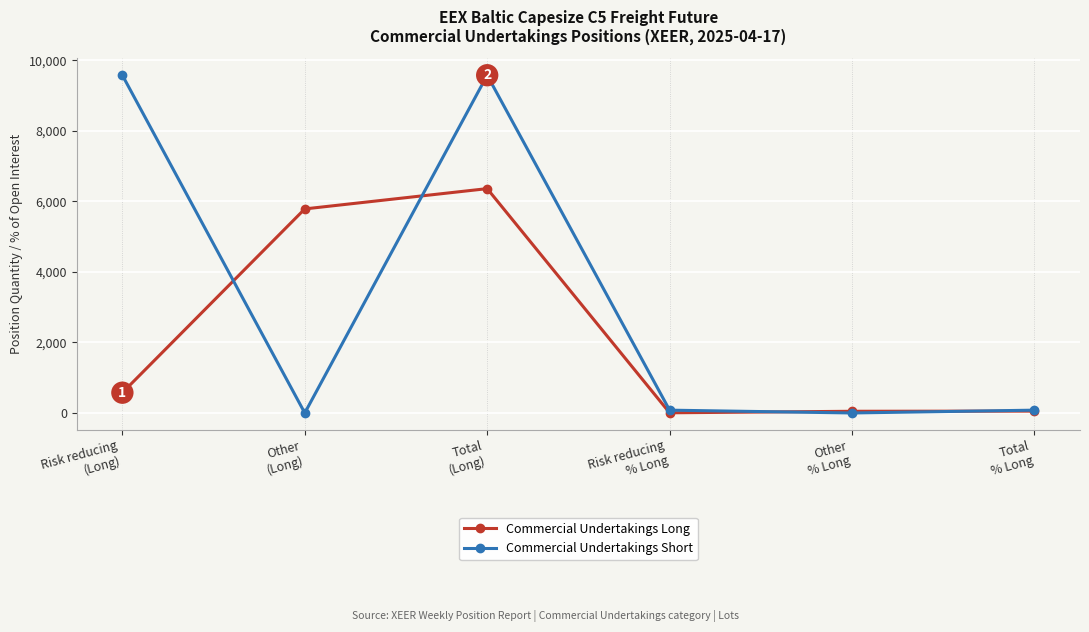

What is the value of the Commercial Undertakings Long point at the 5th from the left?

48.2